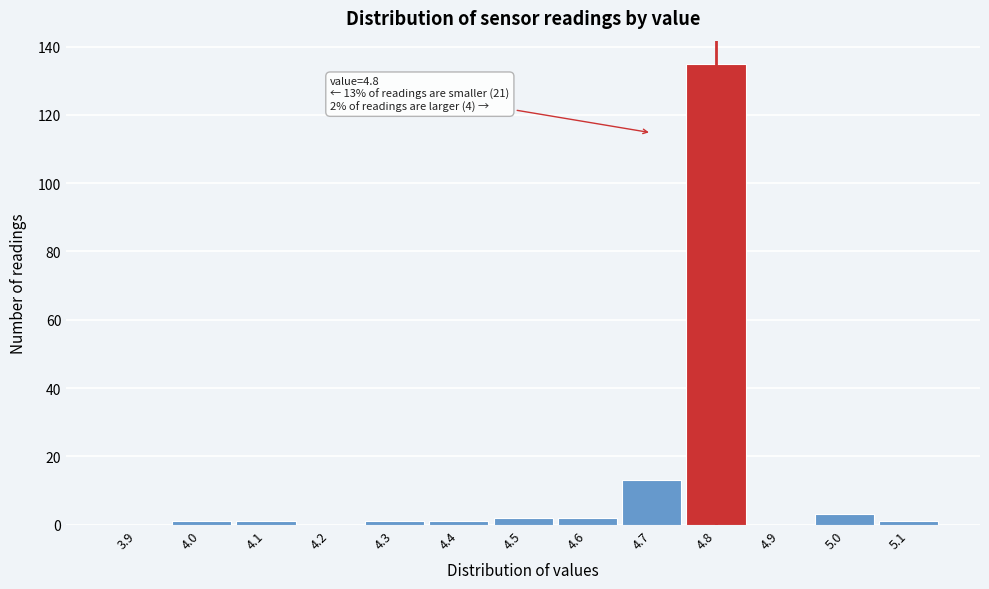

Reading right to left, what are all the values shown in this chart?

5.1=1	5.0=3	4.9=0	4.8=135	4.7=13	4.6=2	4.5=2	4.4=1	4.3=1	4.2=0	4.1=1	4.0=1	3.9=0